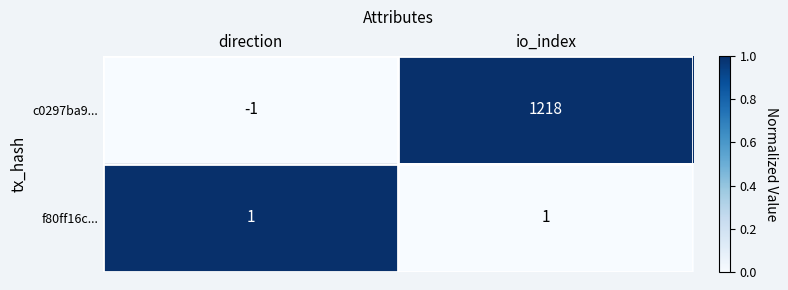

What is the difference between the maximum and minimum values in the c0297ba9... series?

1219